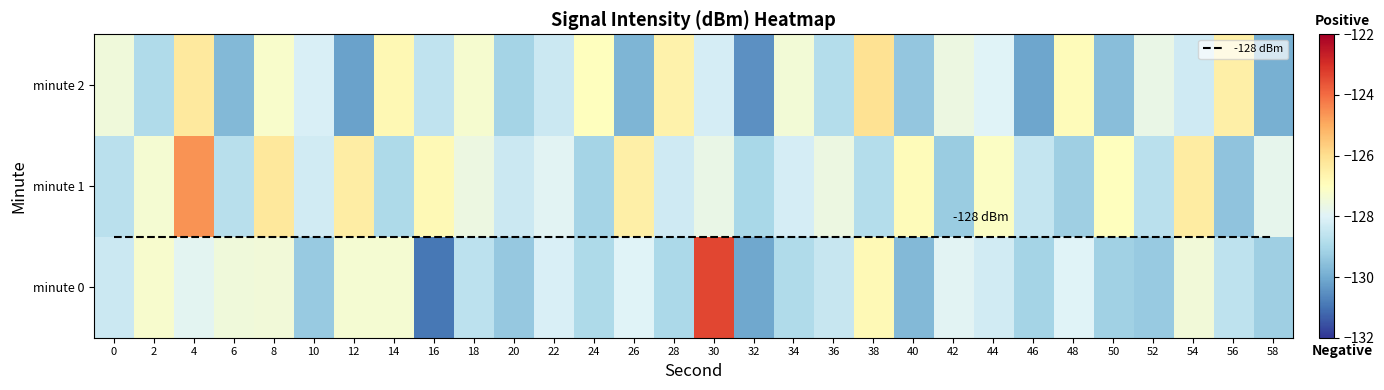

What is the approximate value of minute 1 at 54?

-126.4